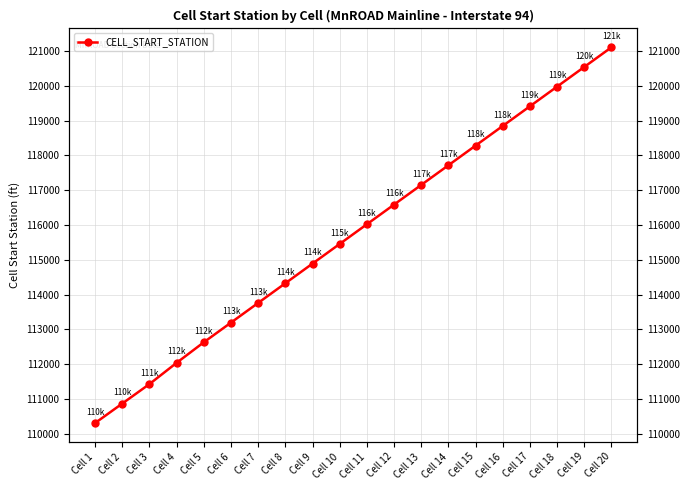

List the labels in order of value, smallest first.

Cell 1, Cell 2, Cell 3, Cell 4, Cell 5, Cell 6, Cell 7, Cell 8, Cell 9, Cell 10, Cell 11, Cell 12, Cell 13, Cell 14, Cell 15, Cell 16, Cell 17, Cell 18, Cell 19, Cell 20